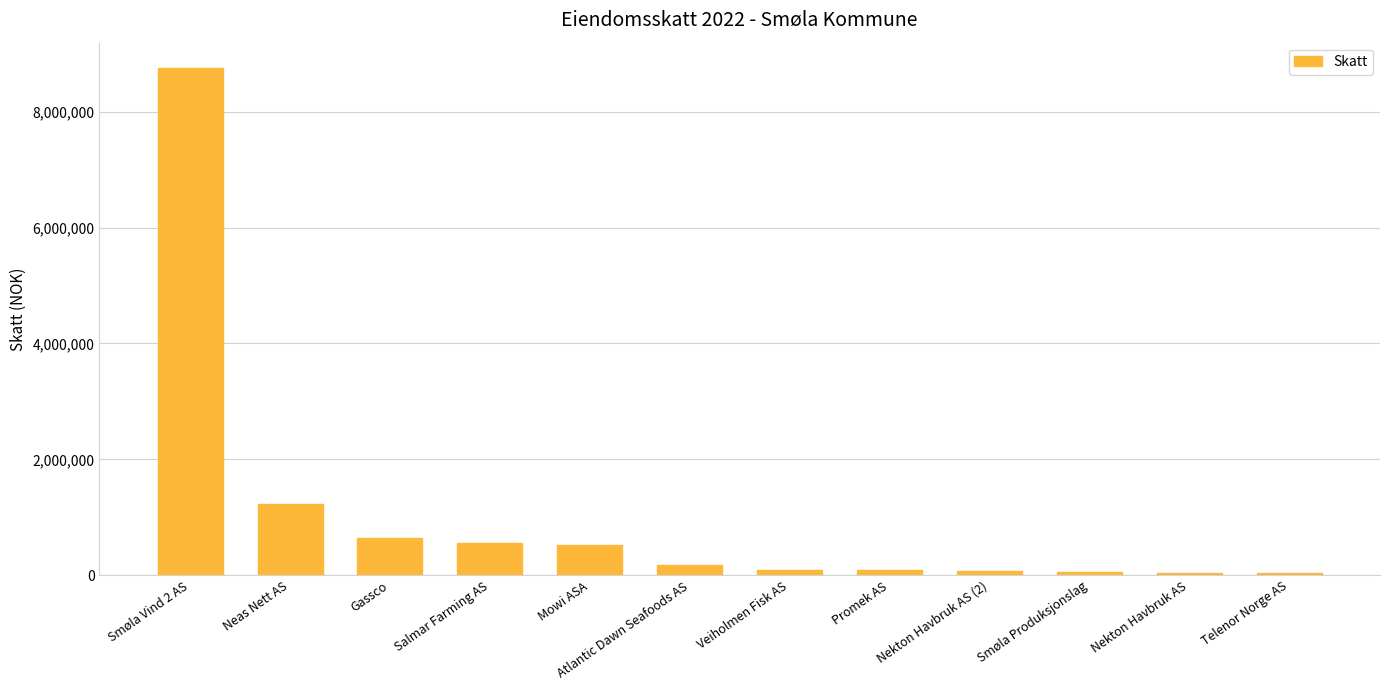

How many bars are there in total?

12